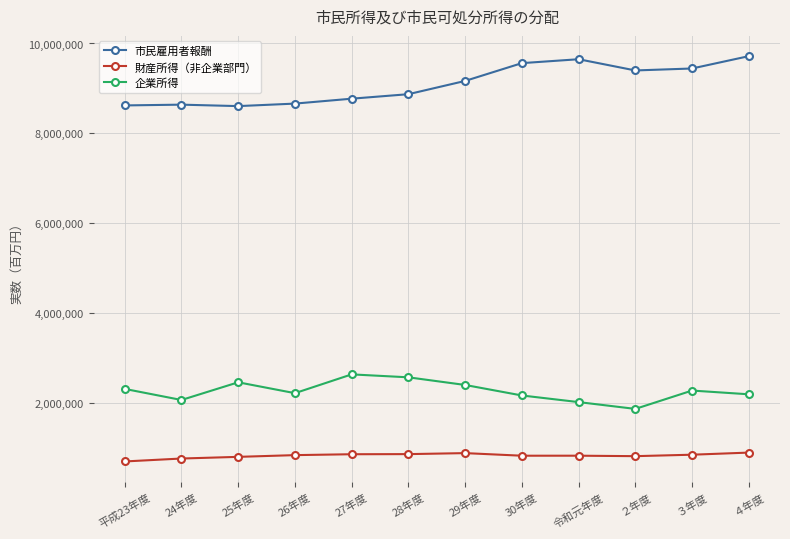

In 市民雇用者報酬, how many points are lower than both neighbors (excluding endpoints)?

2